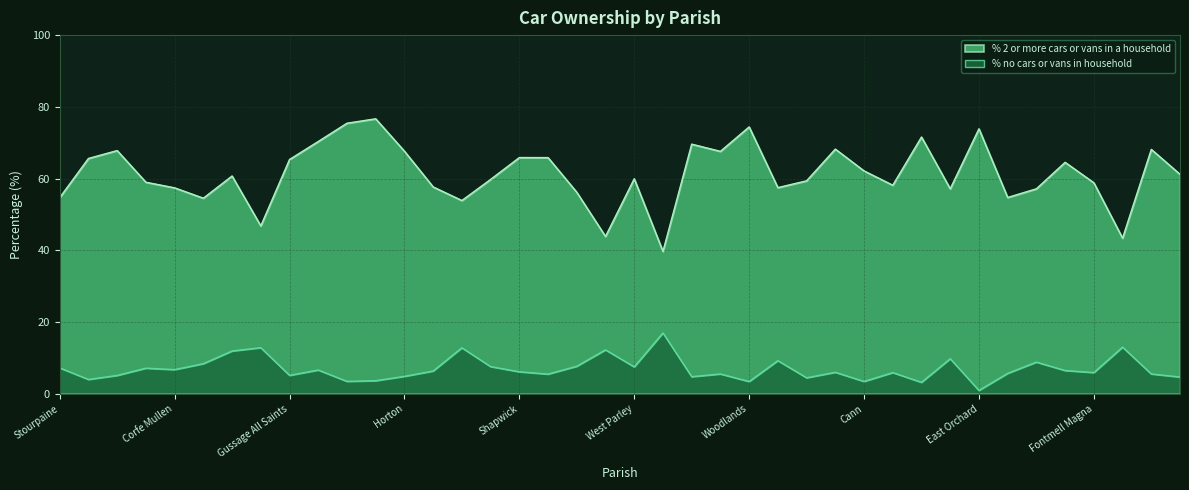

What is the difference between the % no cars or vans in household values at Stourpaine and Holt?

3.6